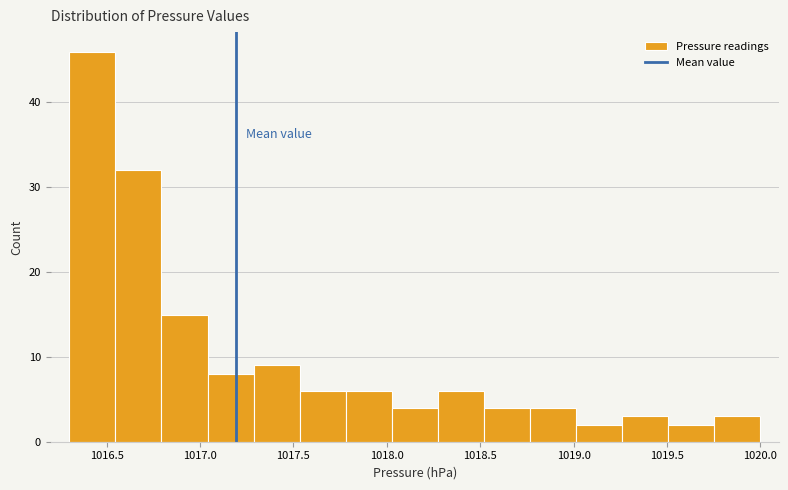

How tall is the bar that spans 1016.55 to 1016.80 on the x-axis? Neither the bar edges nor the heights are printed on the chart, so give them approximately, as read against the axes.

32